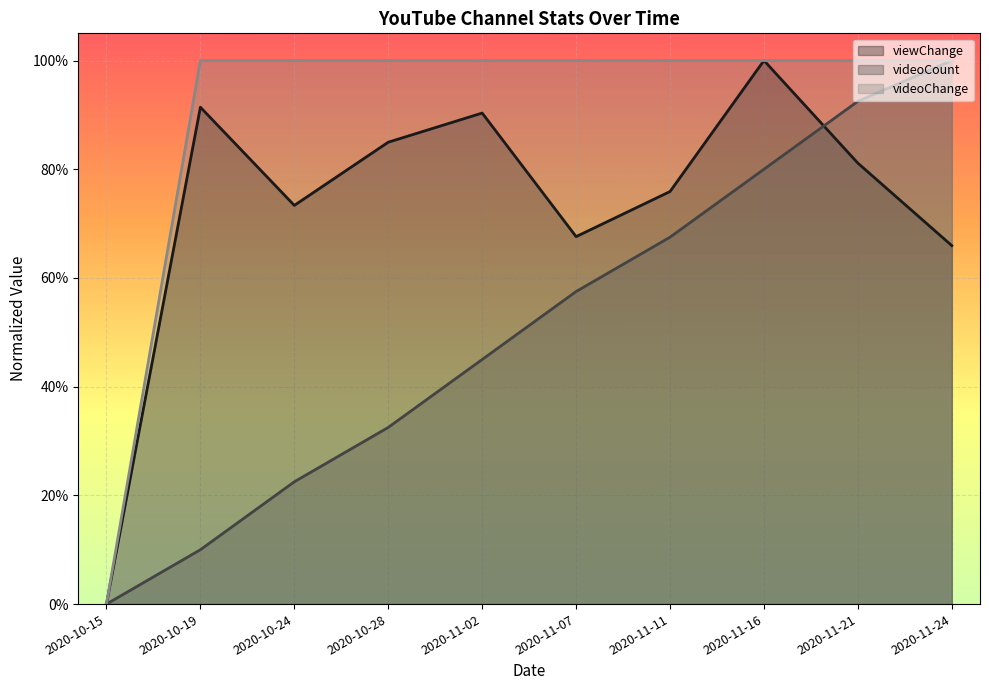

At which label does videoCount reach its minimum?

2020-10-15